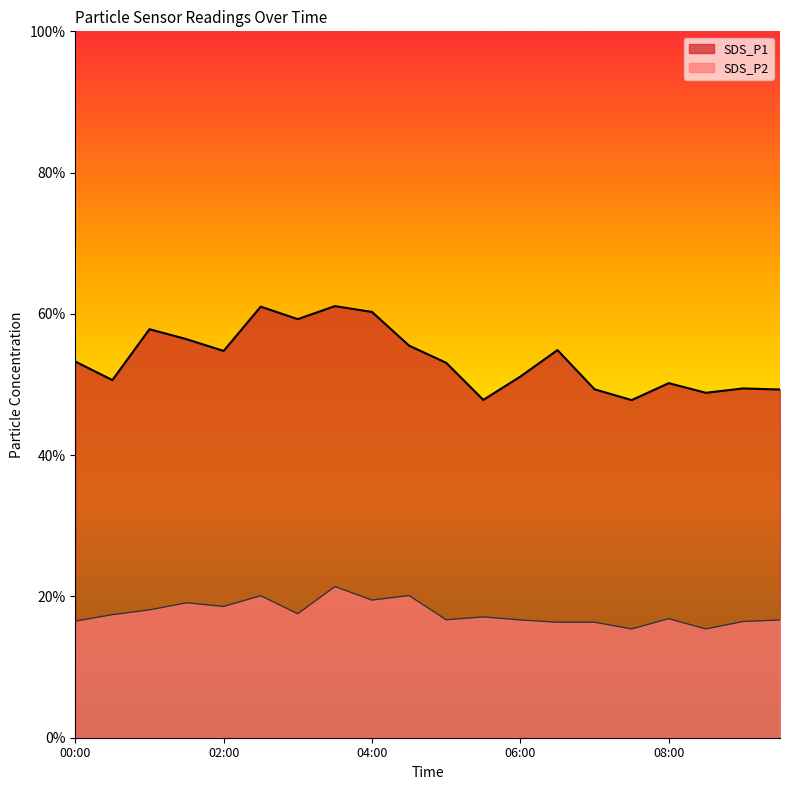

What is the difference between the second highest and second lowest values in the SDS_P1 series?

13.2